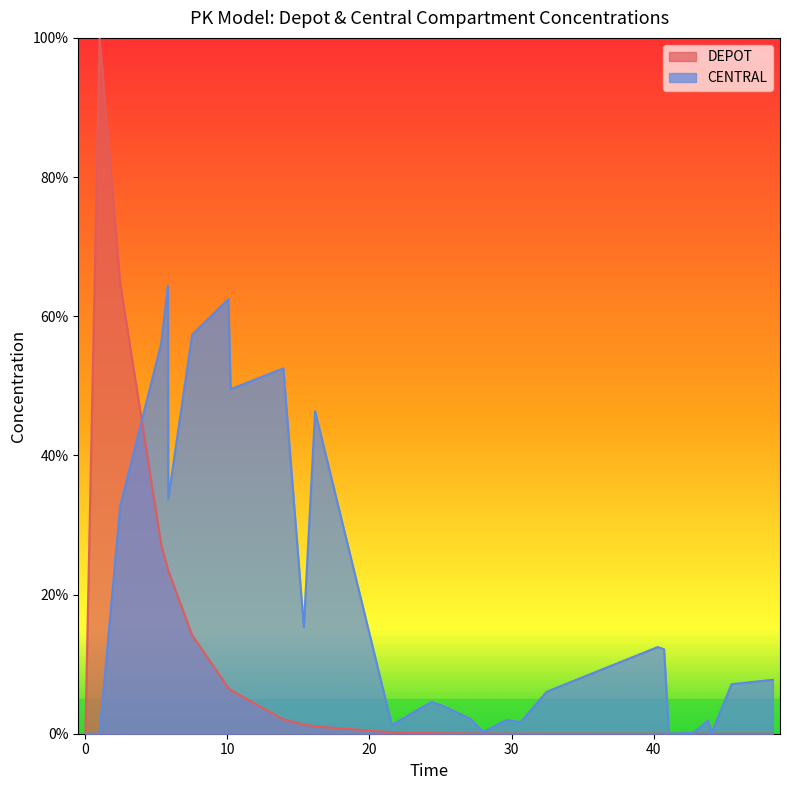

How many lines are shown in the chart?

2